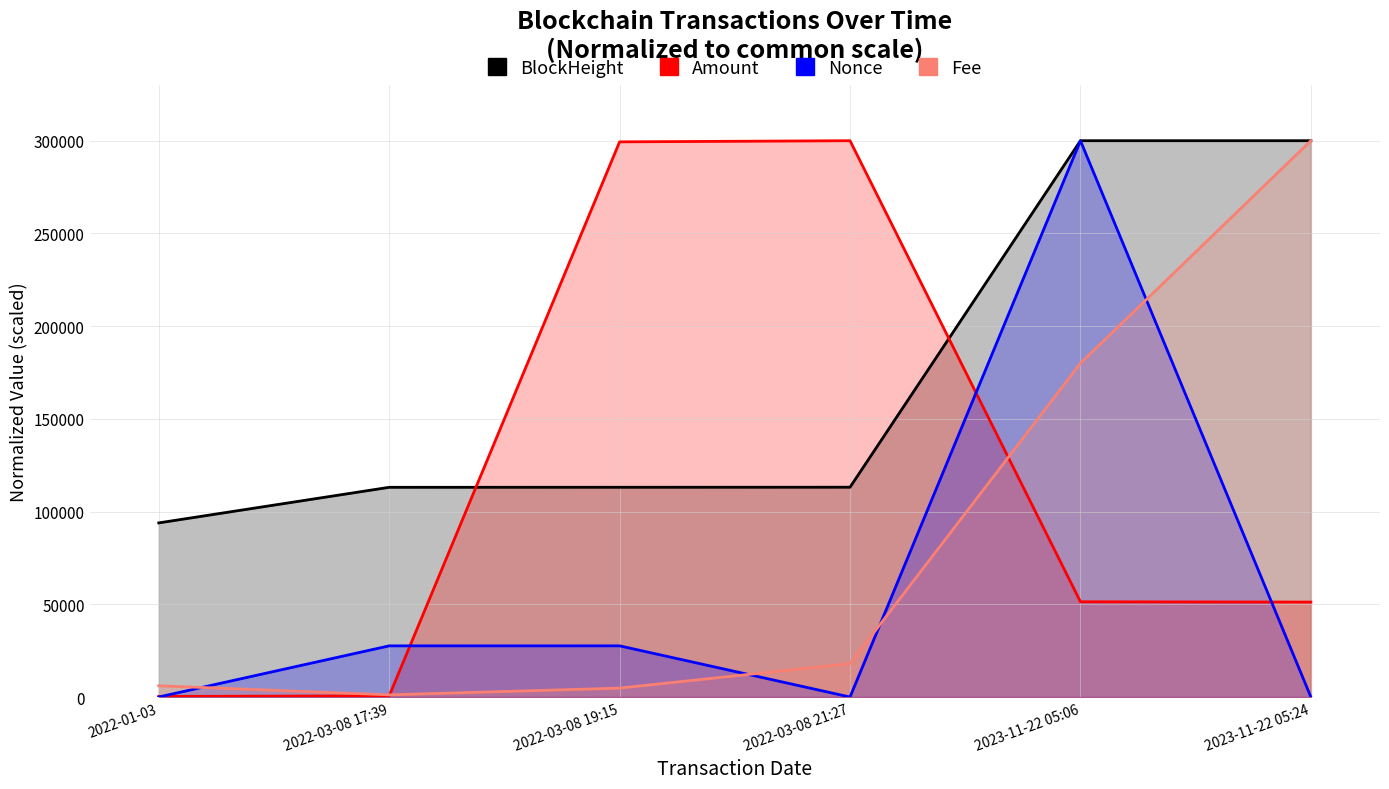

Reading left to right, transcribe all the data shown in this chart.

BlockHeight: 2022-01-03=93899.7	2022-03-08 17:39=113089.3	2022-03-08 19:15=113110.8	2022-03-08 21:27=113138.1	2023-11-22 05:06=299997.1	2023-11-22 05:24=300000.0
Fee: 2022-01-03=6060.0	2022-03-08 17:39=1175.5	2022-03-08 19:15=4800.0	2022-03-08 21:27=18000.0	2023-11-22 05:06=180000.0	2023-11-22 05:24=300000.0
Amount: 2022-01-03=312.9	2022-03-08 17:39=625.9	2022-03-08 19:15=299383.5	2022-03-08 21:27=300000.0	2023-11-22 05:06=51355.1	2023-11-22 05:24=51198.6
Nonce: 2022-01-03=11.9	2022-03-08 17:39=27590.2	2022-03-08 19:15=27602.1	2022-03-08 21:27=0.0	2023-11-22 05:06=300000.0	2023-11-22 05:24=11.9